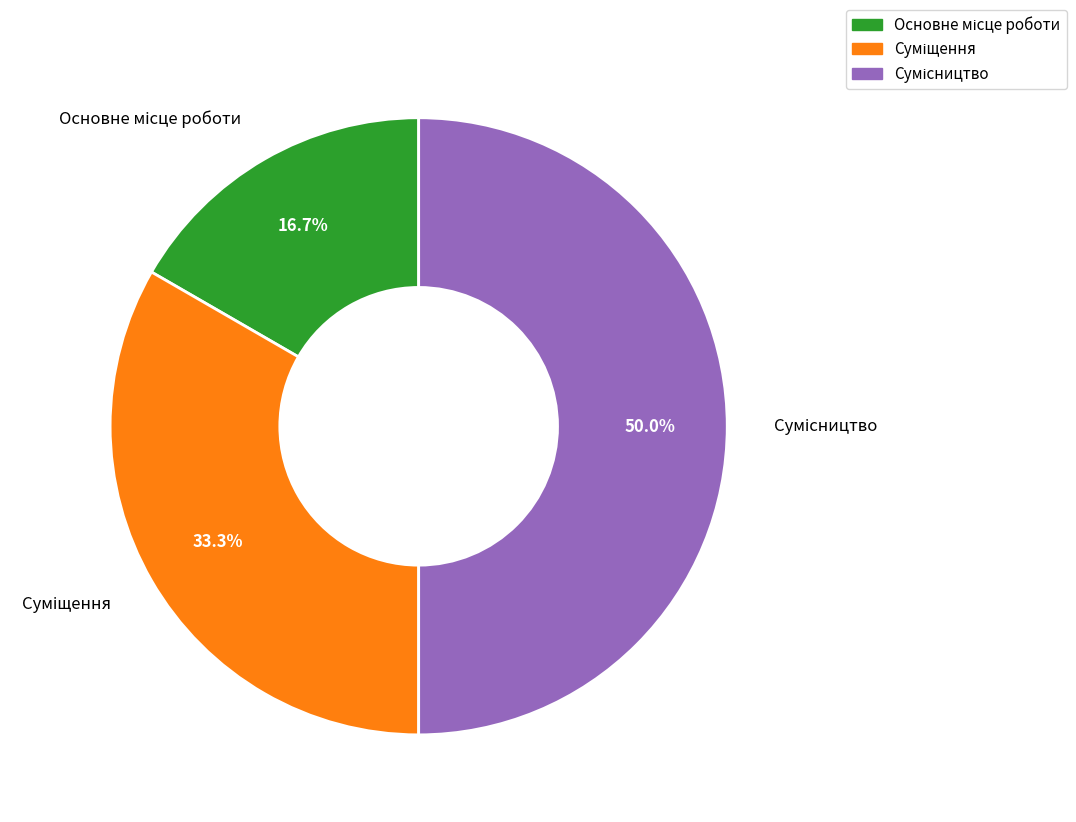

Rank the categories by value from lowest to highest.

Основне місце роботи, Суміщення, Сумісництво